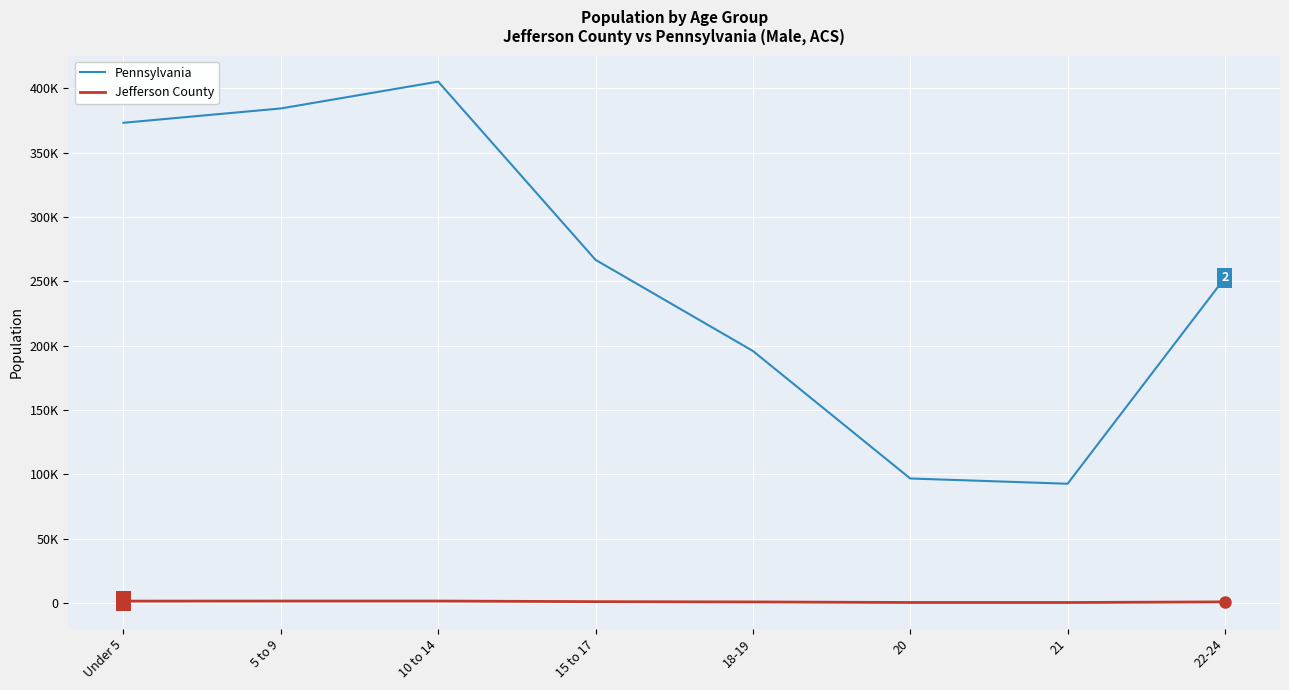

What is the label of the 4th point from the left?

15 to 17